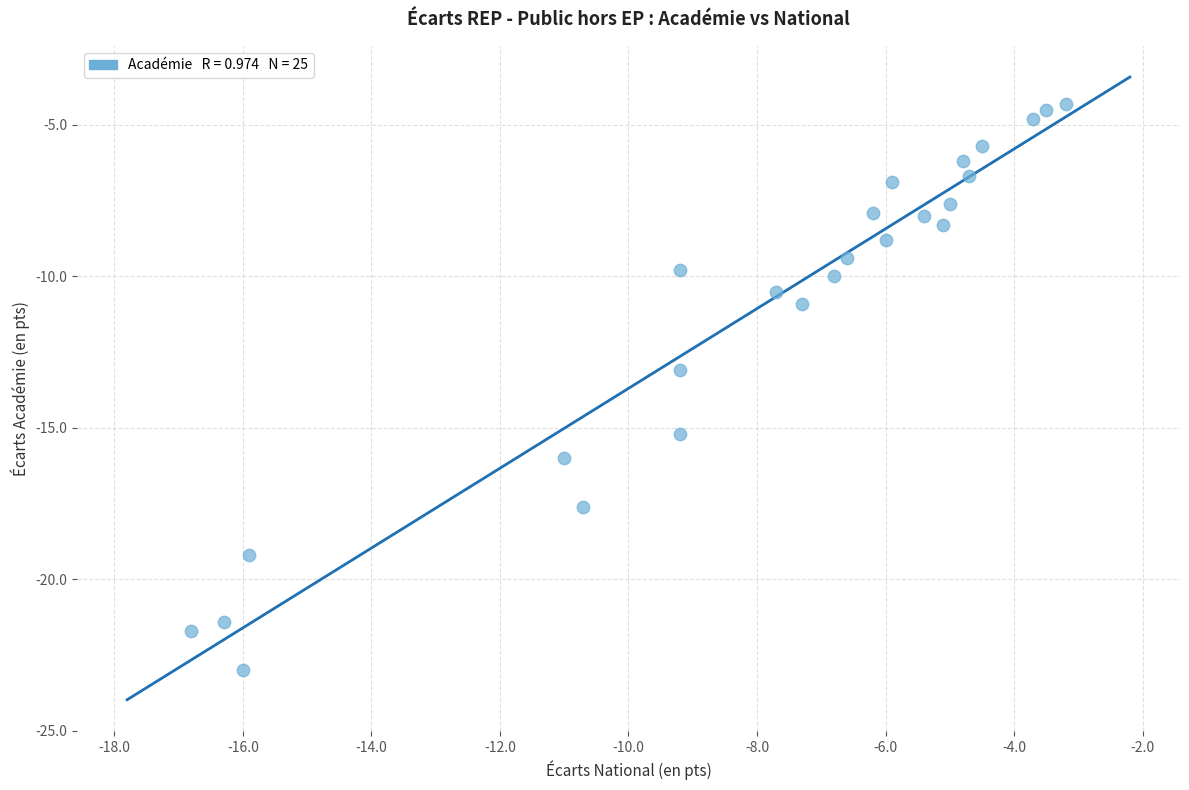

What is the range of X values (max minus min)?

13.6